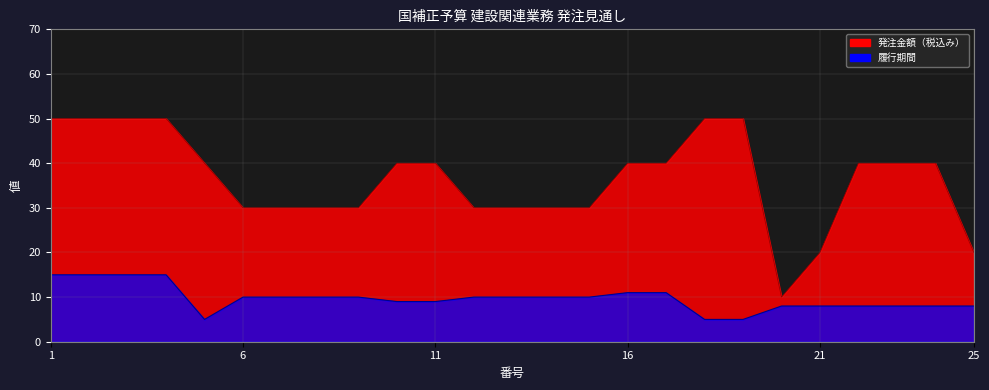

Where is 発注金額（税込み） nearest to the value 30?

6